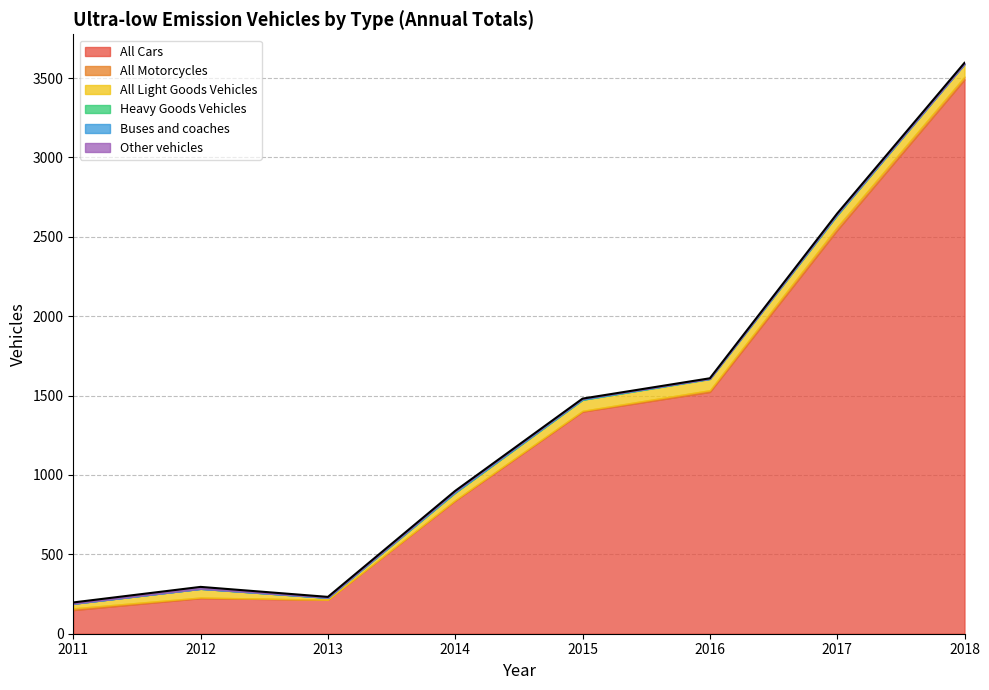

True or false: All Cars and All Motorcycles cross at least once.

False